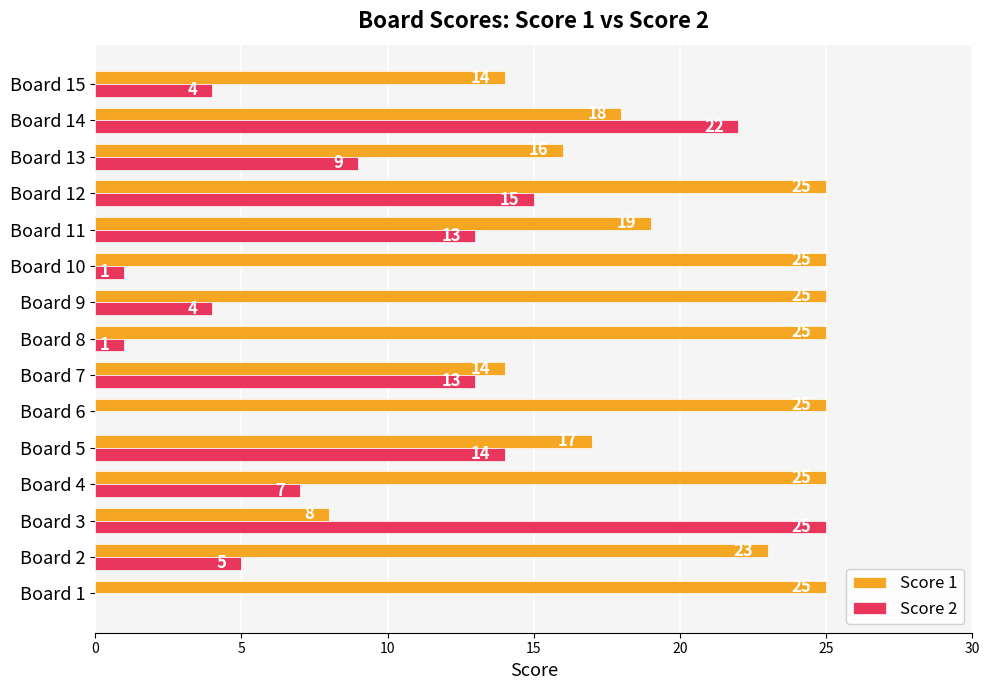

Which category has the highest value in the Score 2 series?

Board 3